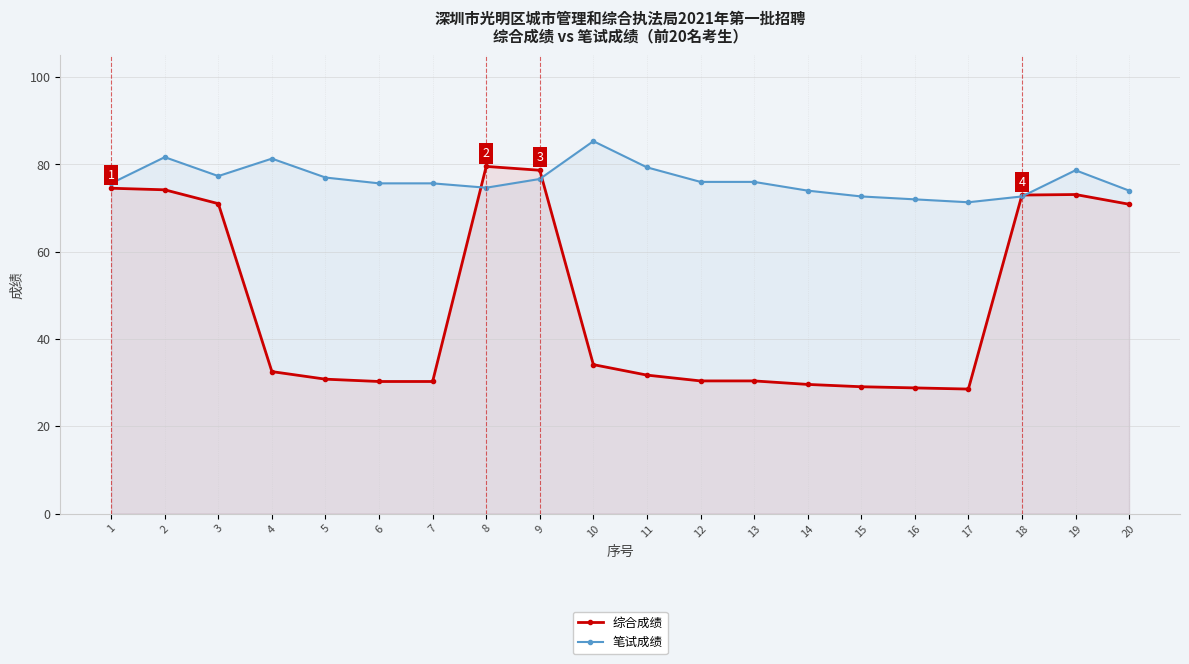

What is the greatest value displayed?

85.3